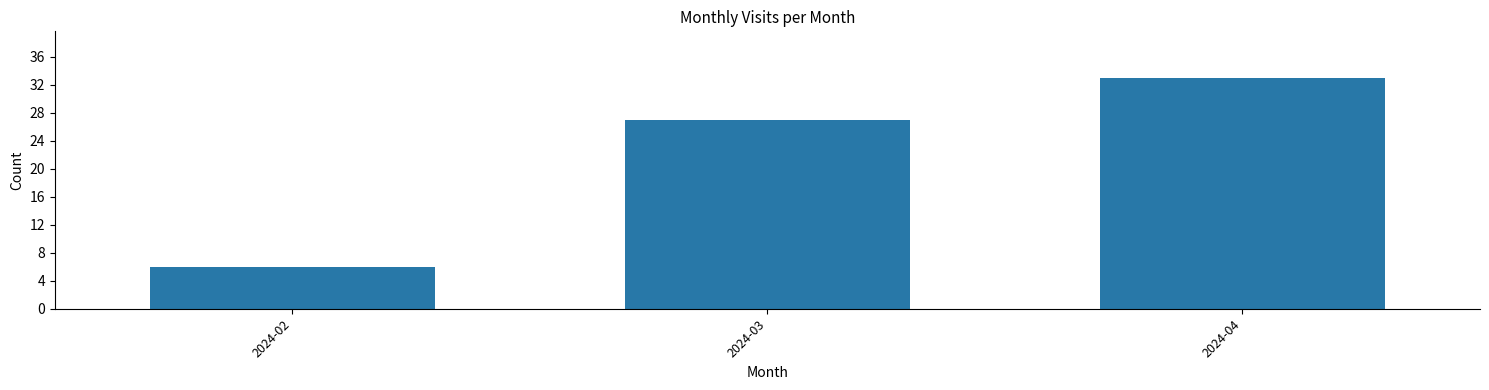

What is the change in value from 2024-02 to 2024-04?

+27